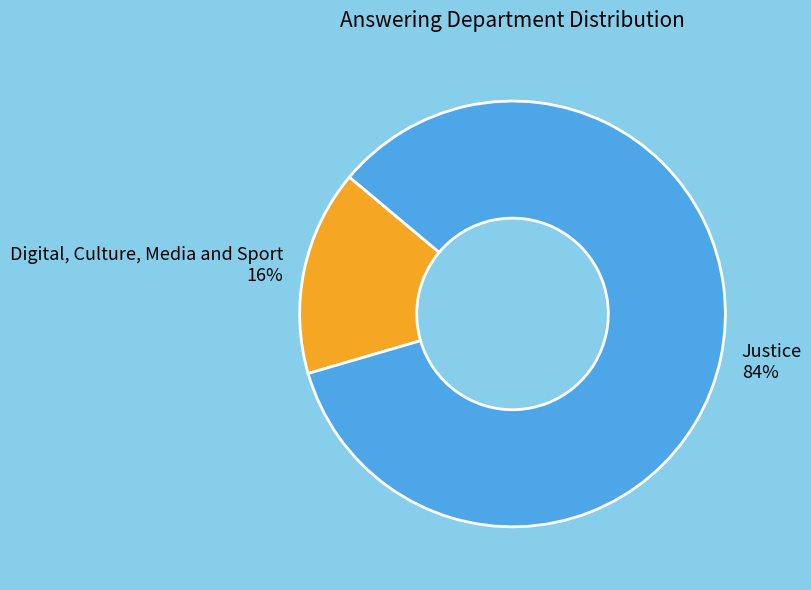

Between Justice and Digital, Culture, Media and Sport, which is larger?

Justice